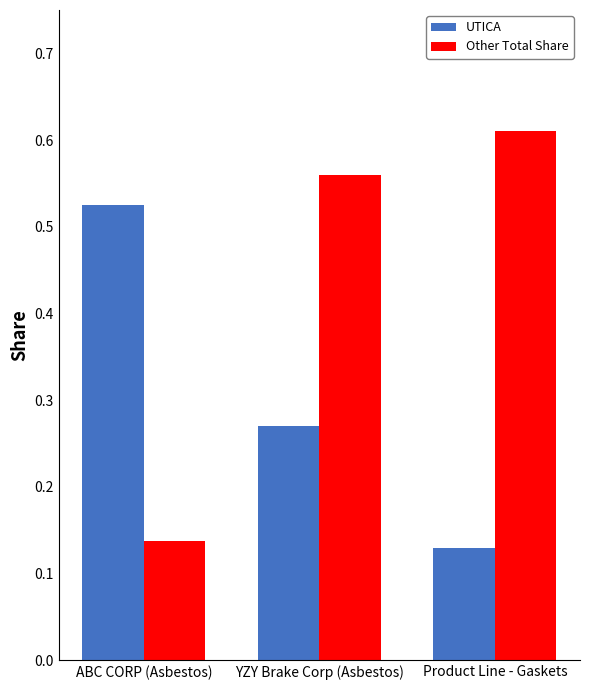

Rank the series by their average value, from highest to lowest.

Other Total Share, UTICA